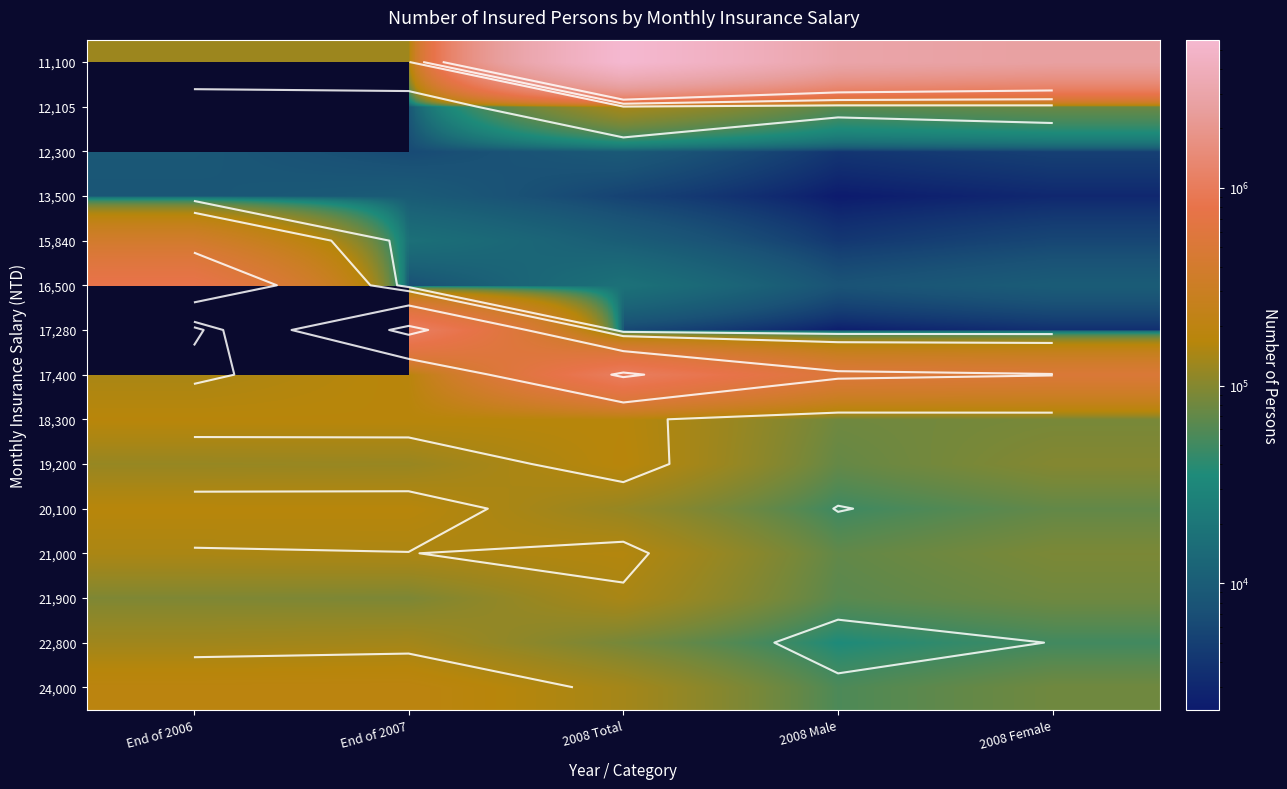

Rank the series at 2008 Total from highest to lowest value.

11,100, 17,400, 19,200, 18,300, 21,000, 21,900, 12,105, 24,000, 20,100, 22,800, 16,500, 15,840, 12,300, 17,280, 13,500